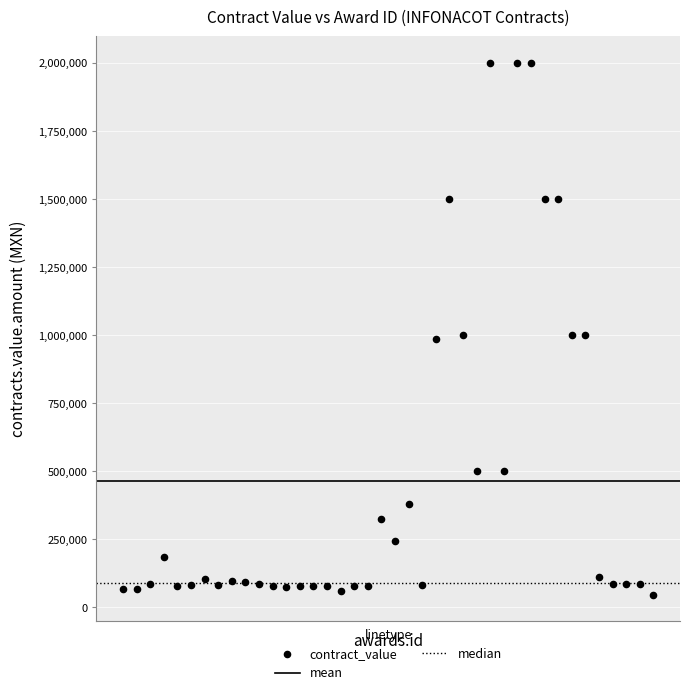

What is the range of Y values (max minus min)?

1952586.2